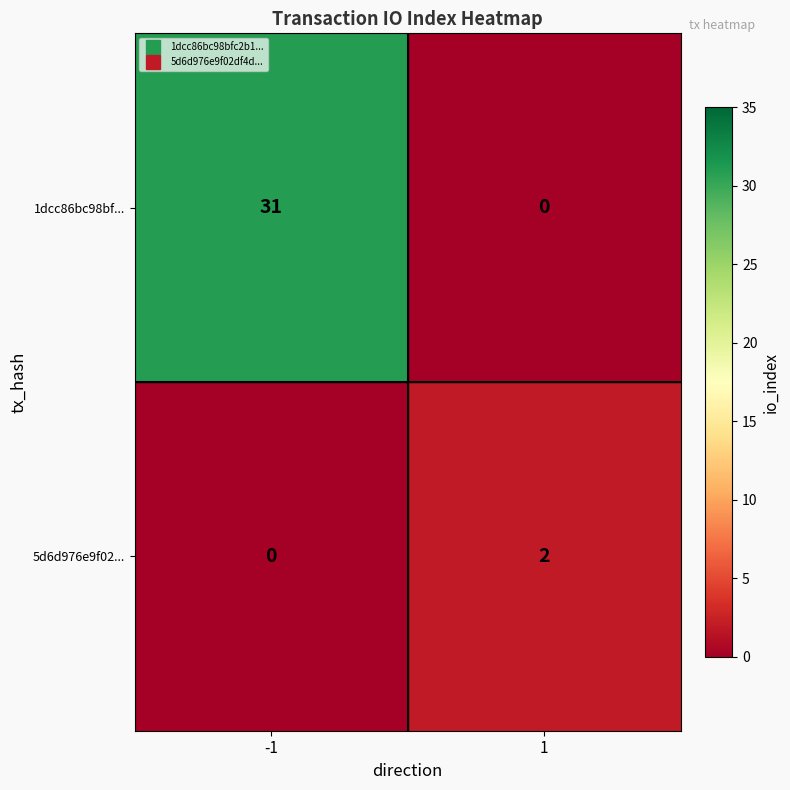

What is the total value across all series at -1?

31